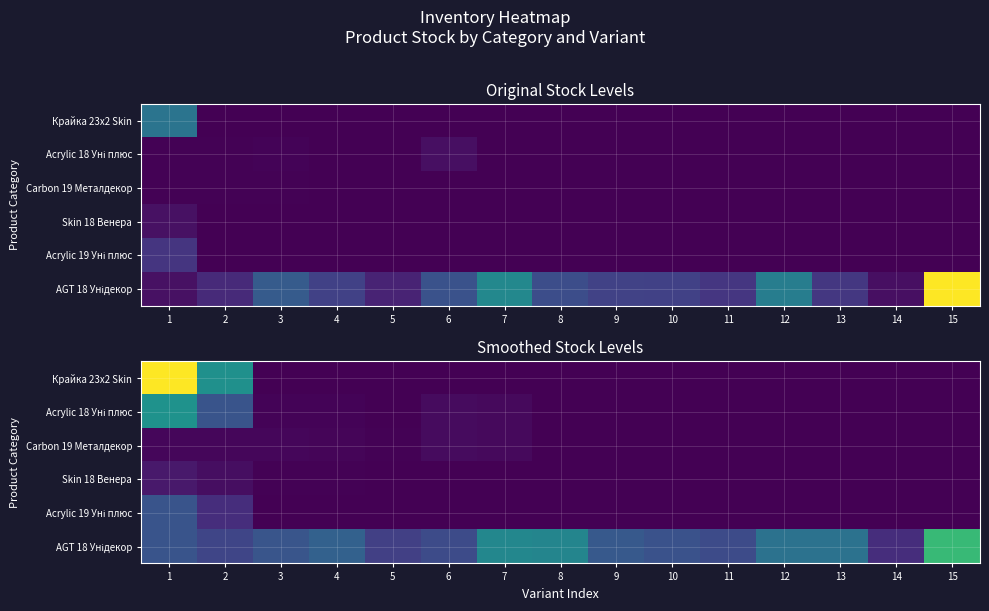

Which series has the largest total across all categories?

AGT 18 Унідекор